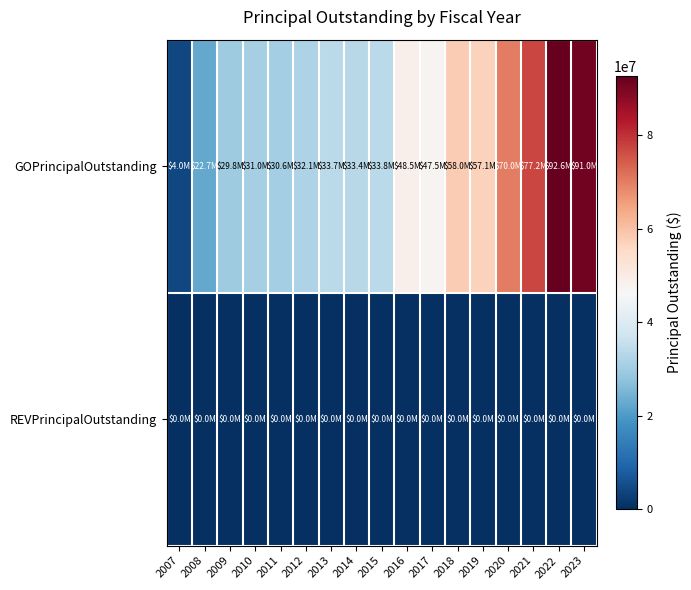

List the series in order of their overall mean, lowest first.

REVPrincipalOutstanding, GOPrincipalOutstanding